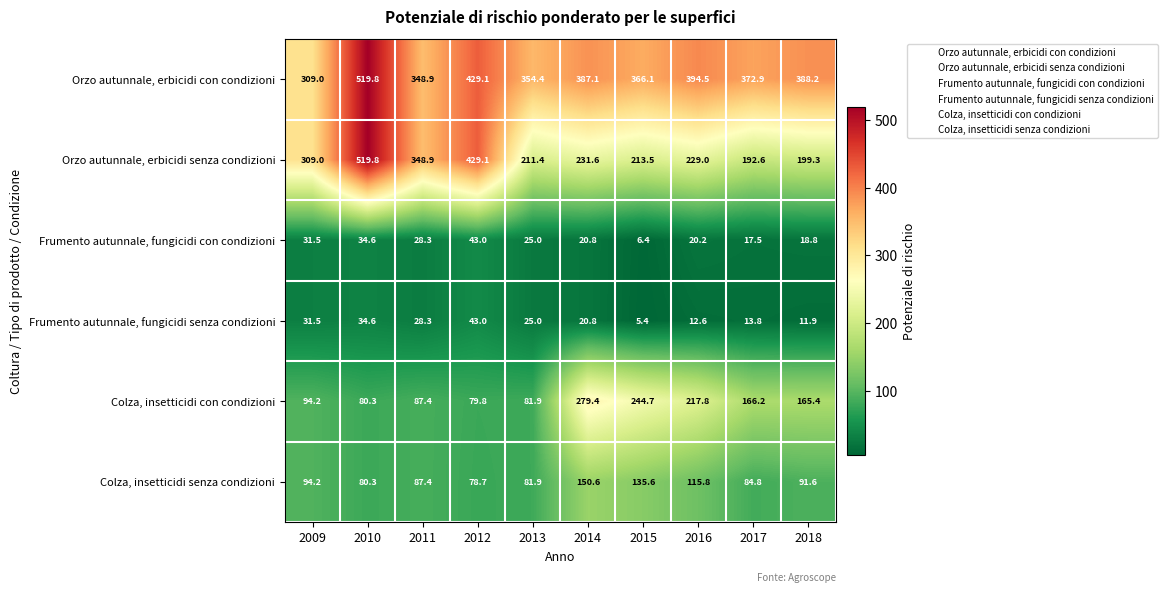

How many categories are shown in the chart?

10